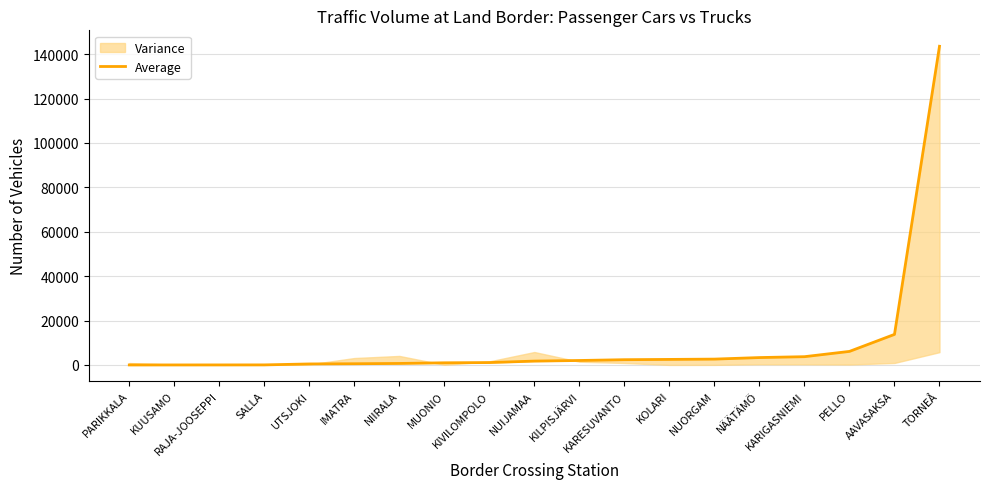

Reading left to right, list all the values displayed in this chart.

0	4	10	23	449	536	672	965	1074	1731	2006	2362	2489	2628	3322	3719	6097	13757	143543